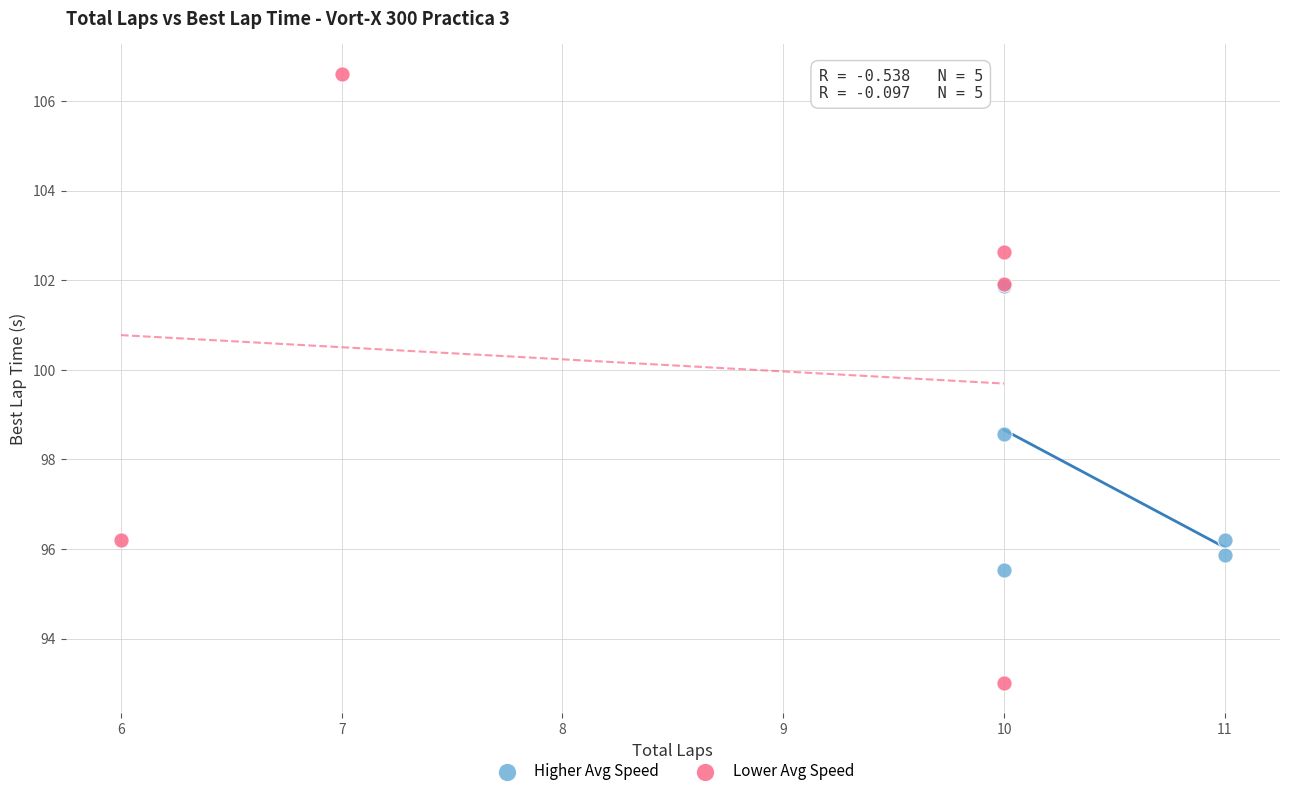

Which series reaches the minimum Y coordinate?

Lower Avg Speed